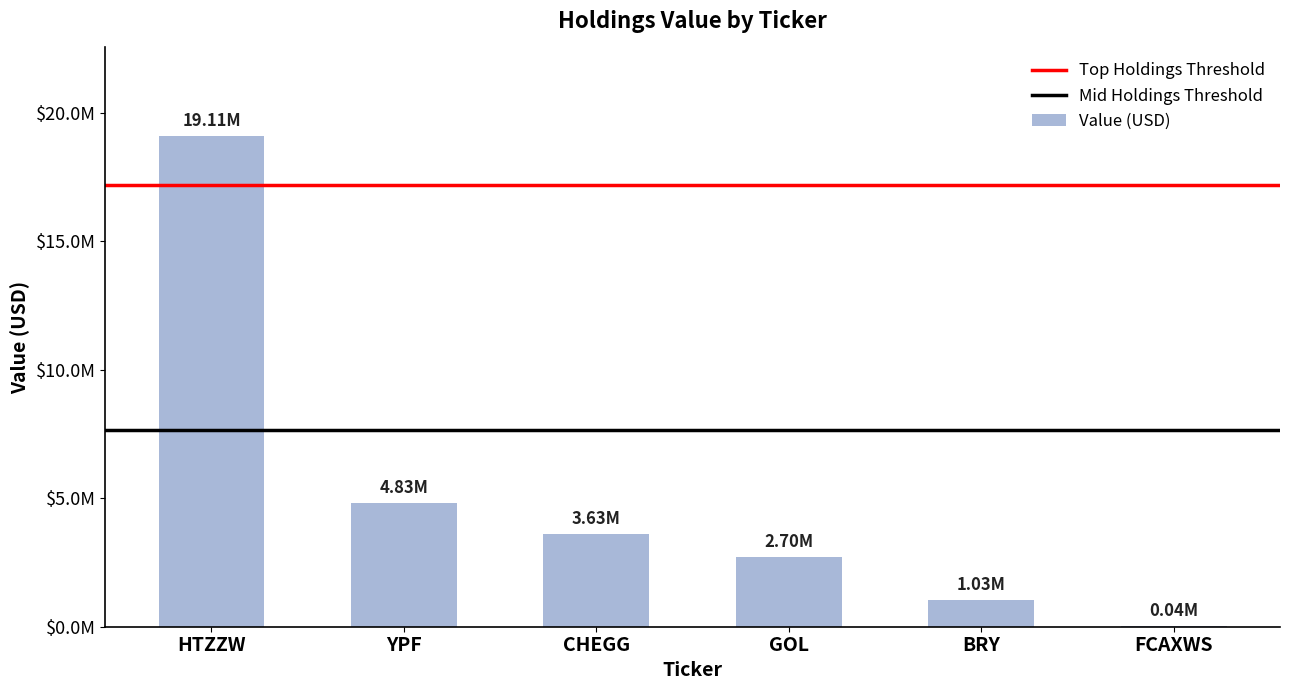

Reading left to right, extract all data points from this chart.

HTZZW=19115000	YPF=4830000	CHEGG=3628000	GOL=2700000	BRY=1032000	FCAXWS=40000